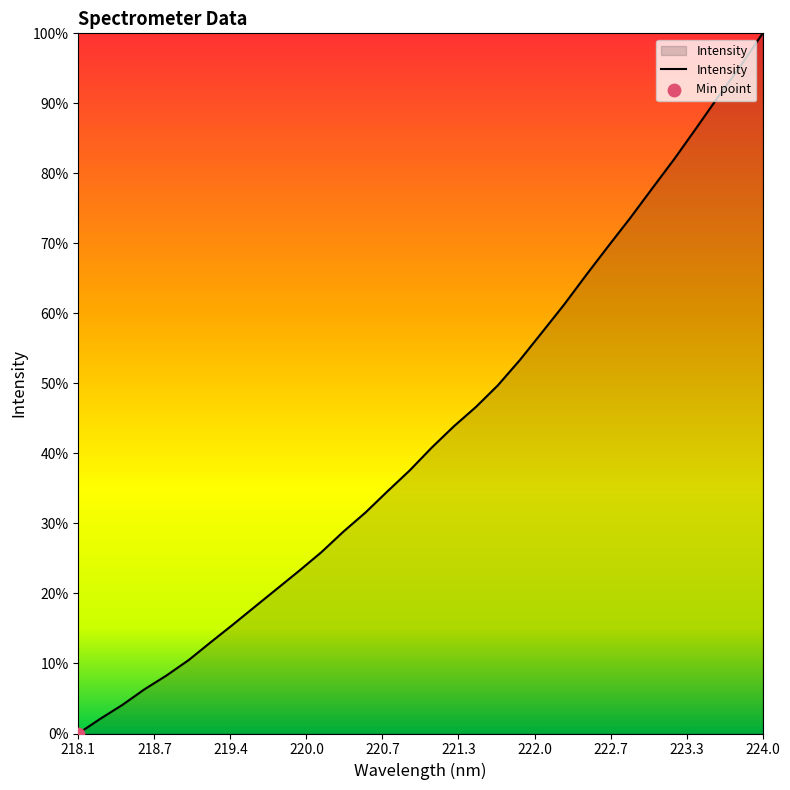

Does the chart have visible grid lines?

No